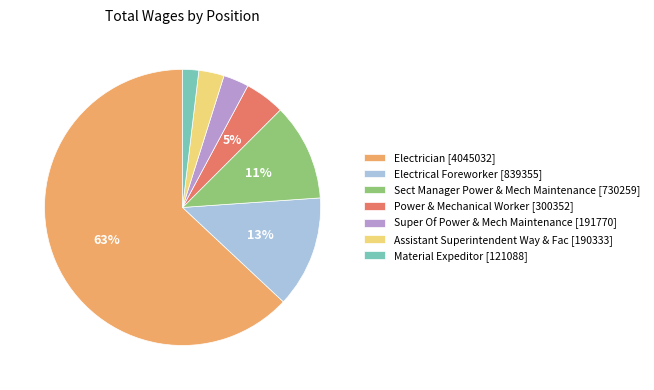

To the nearest percent, what percentage of the pie is Electrical Foreworker?

13%